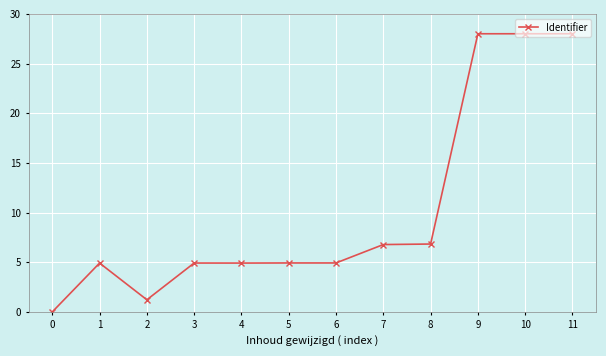

How many distinct data groups are displayed?

1